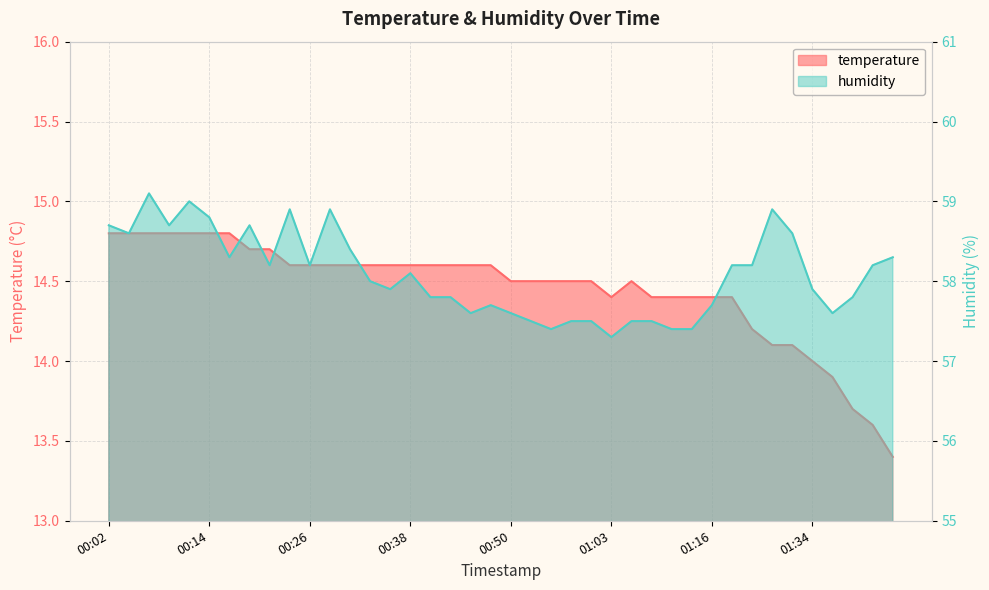

How many interior local valleys does the humidity series have?

10